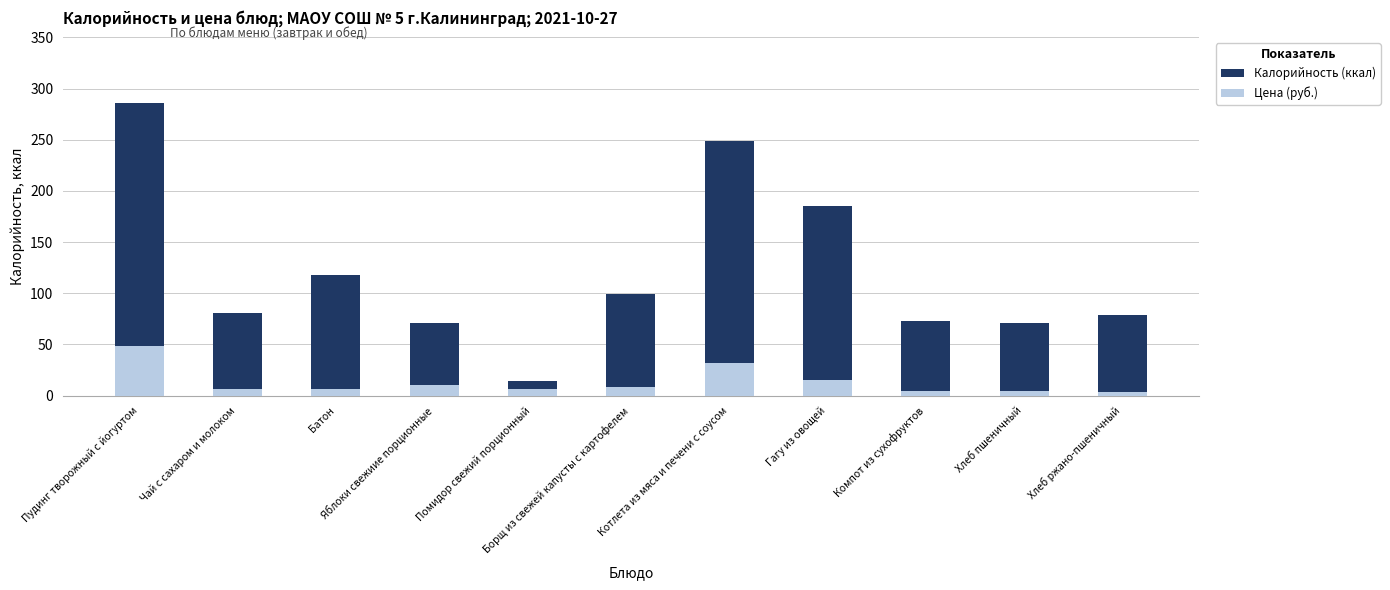

Which series has the largest range (max minus min)?

Калорийность (ккал)